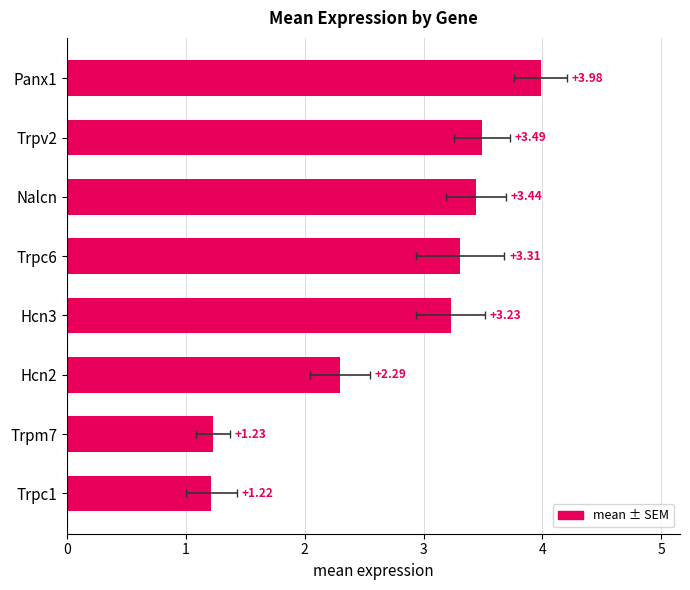

What is the minimum value shown in the chart?

1.2